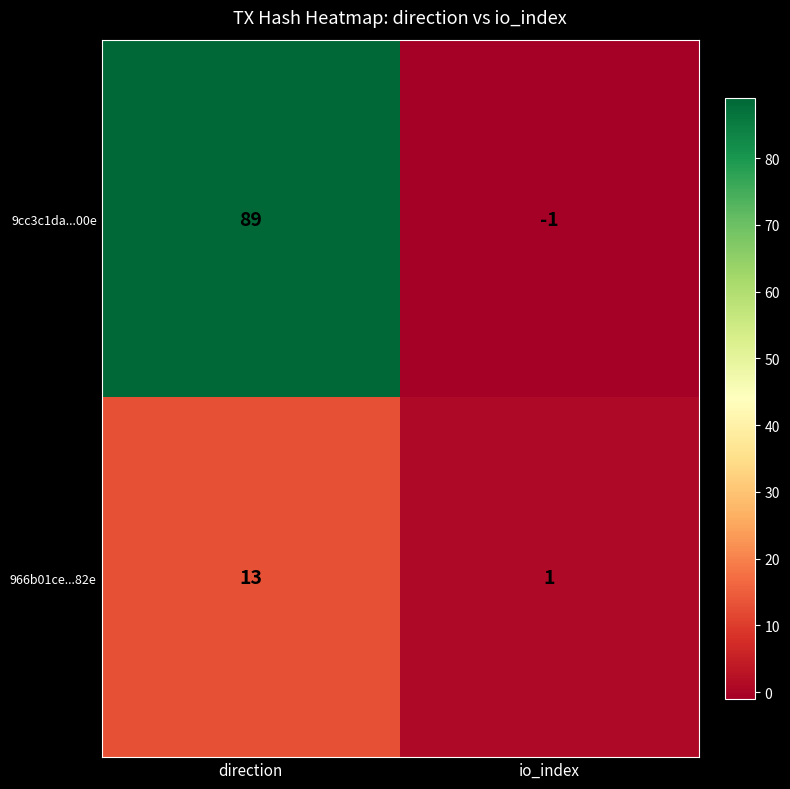

Is the value of 966b01ce...82e at direction greater than the value of 9cc3c1da...00e at io_index?

Yes